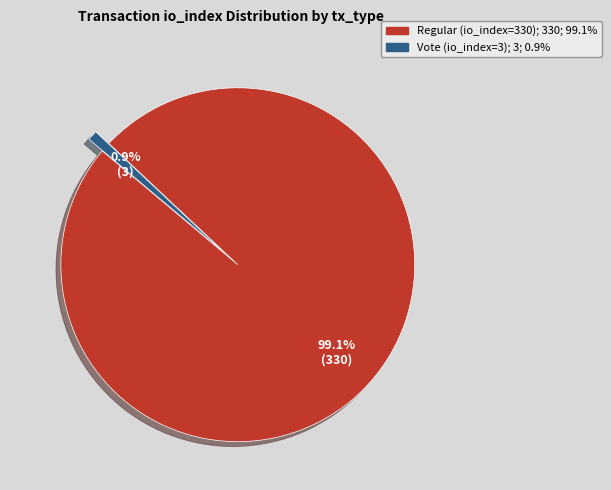

What is the ratio of the value at Regular (io_index=330) to the value at Vote (io_index=3)?

110.0